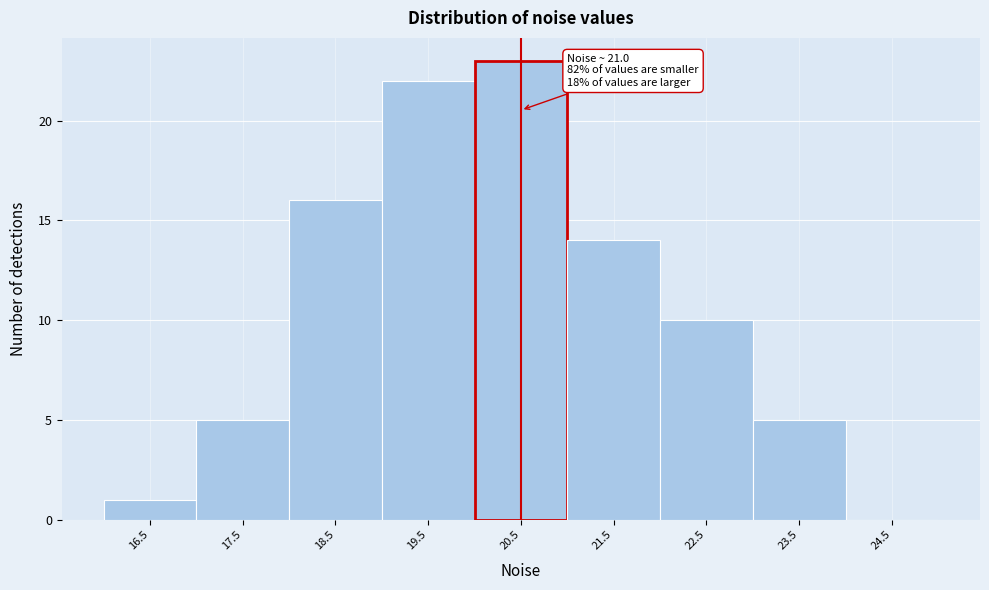

Reading right to left, list all the values displayed in this chart.

24.5=0	23.5=5	22.5=10	21.5=14	20.5=23	19.5=22	18.5=16	17.5=5	16.5=1